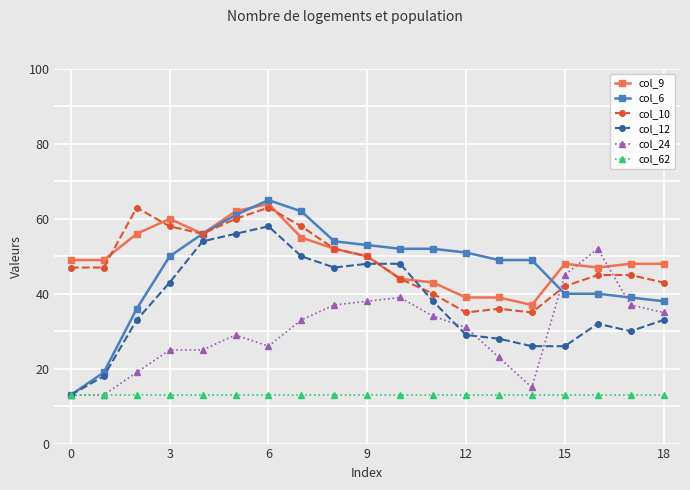

Which series has the largest range (max minus min)?

col_6